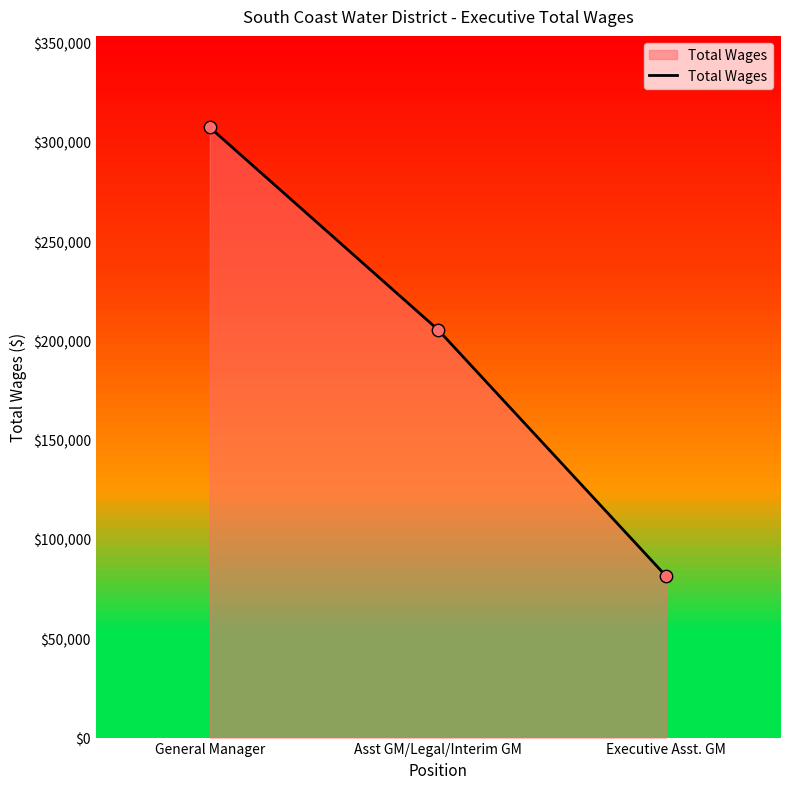

What is the change in value from General Manager to Executive Asst. GM?

-225871